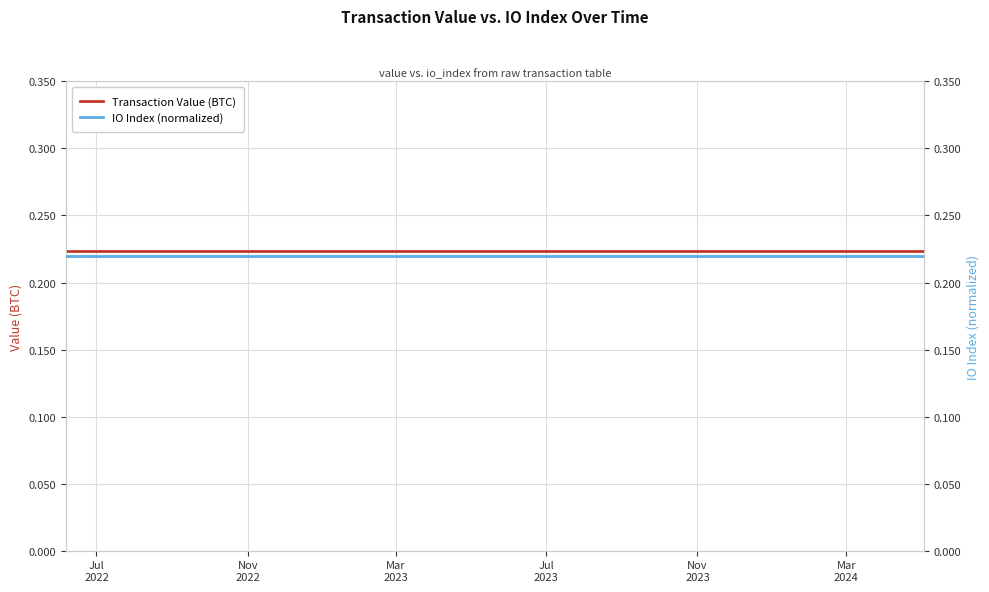

The Transaction Value (BTC) series shows 0.3 at 16. True or false?

False